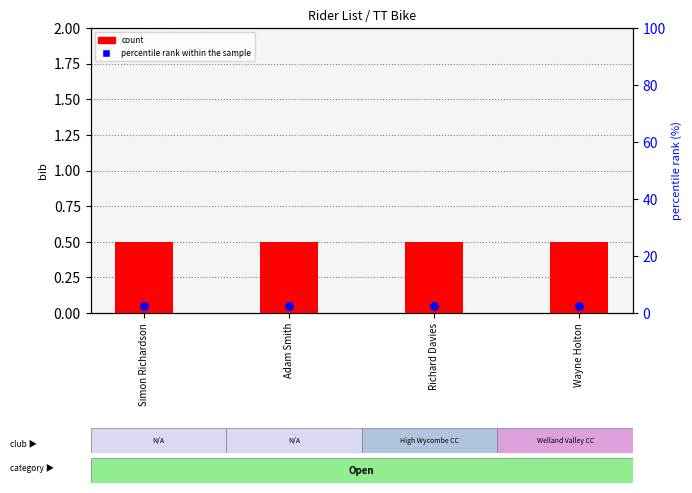

At which category is the sum across all series the highest?

Simon Richardson